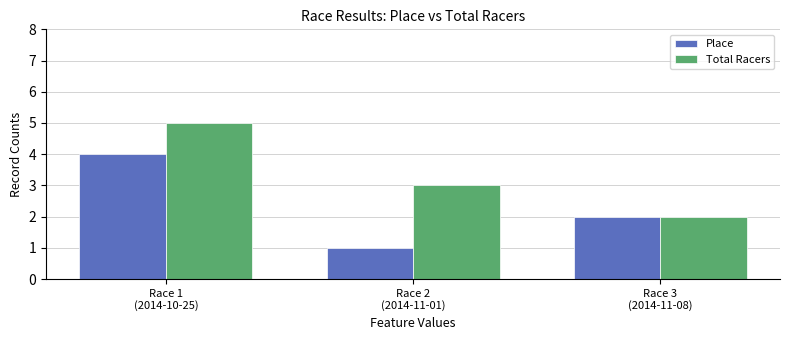

Which series has the largest total across all categories?

Total Racers